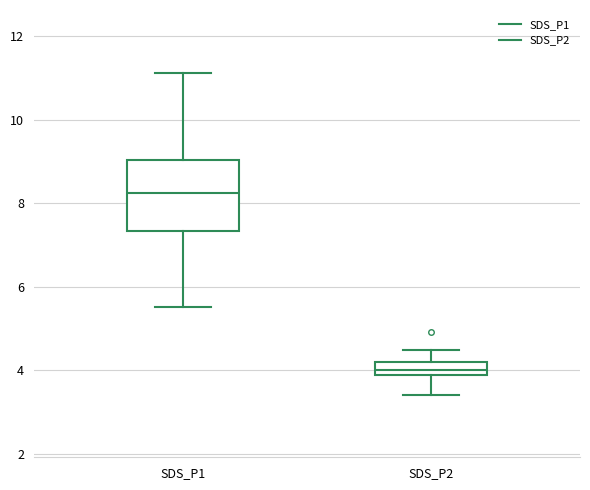

Where is the lower edge of the box for SDS_P2 on the y-axis? The values are not printed on the chart, so give them approximately, as read against the axis.

3.8